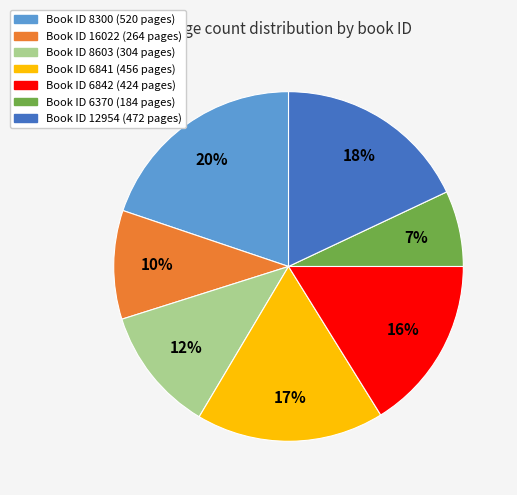

To the nearest percent, what is the difference between the largest and smallest slice percentages?

13%